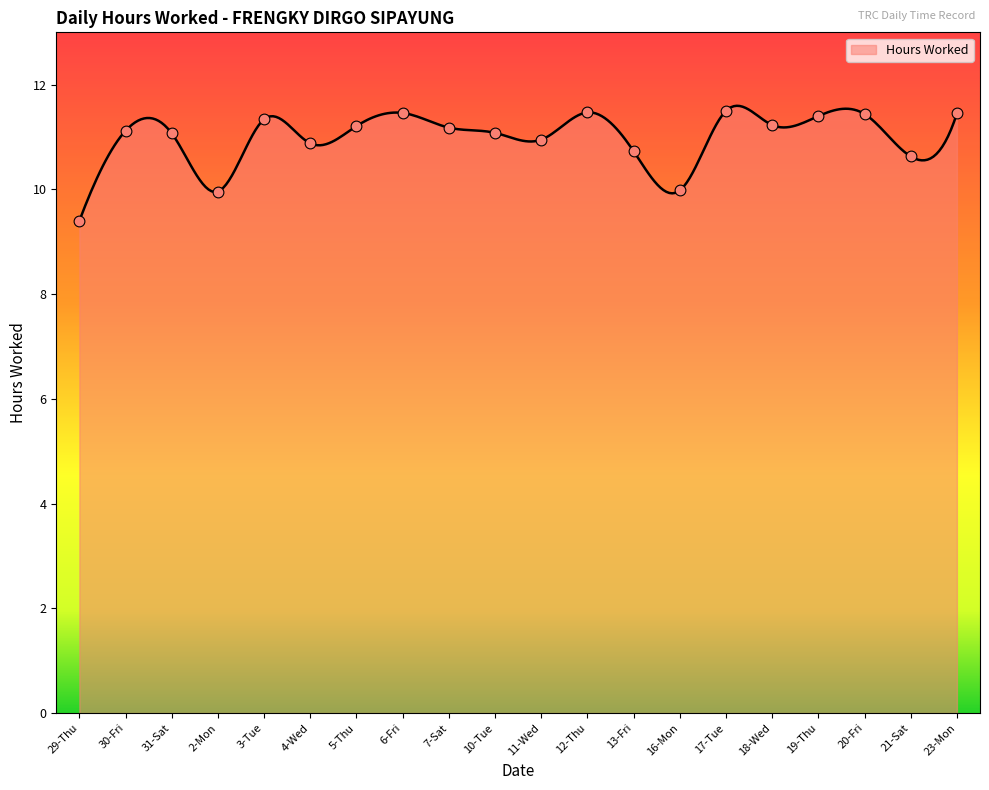

Which has a higher value, 17-Tue or 31-Sat?

17-Tue